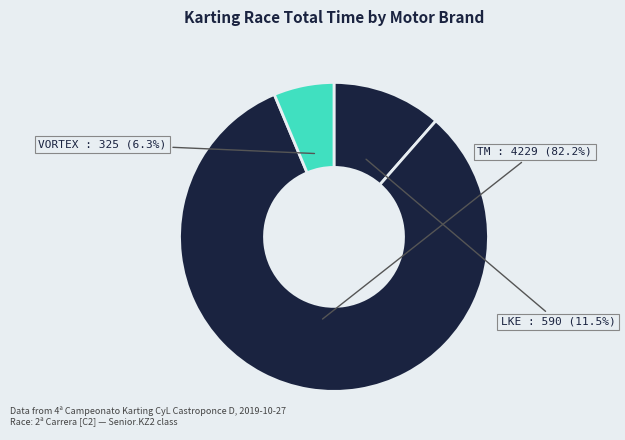

Is there a majority slice in this chart?

Yes